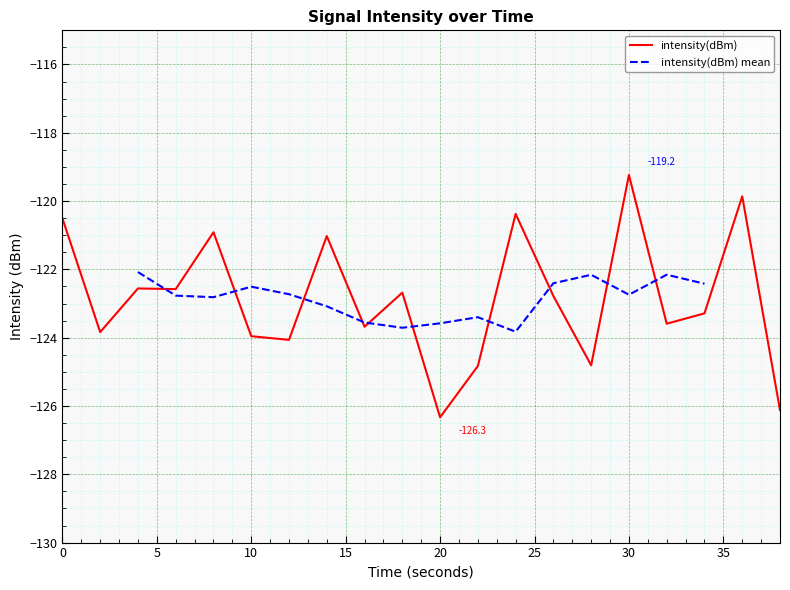

What is the average value?

-122.9